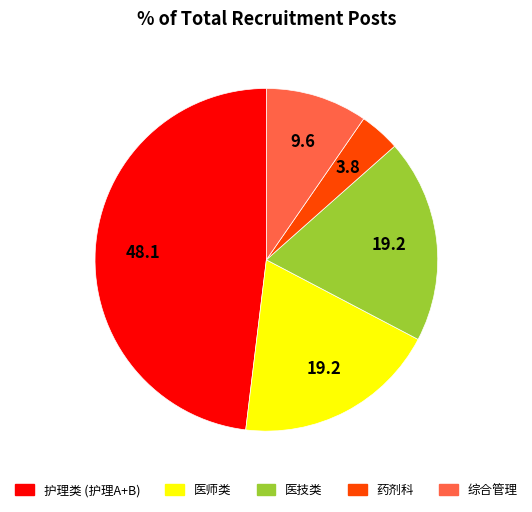

Is there a majority slice in this chart?

No